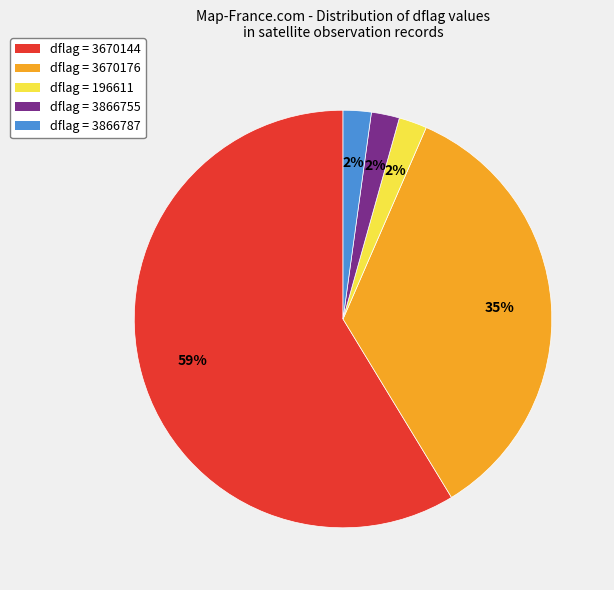

Is there a majority slice in this chart?

Yes